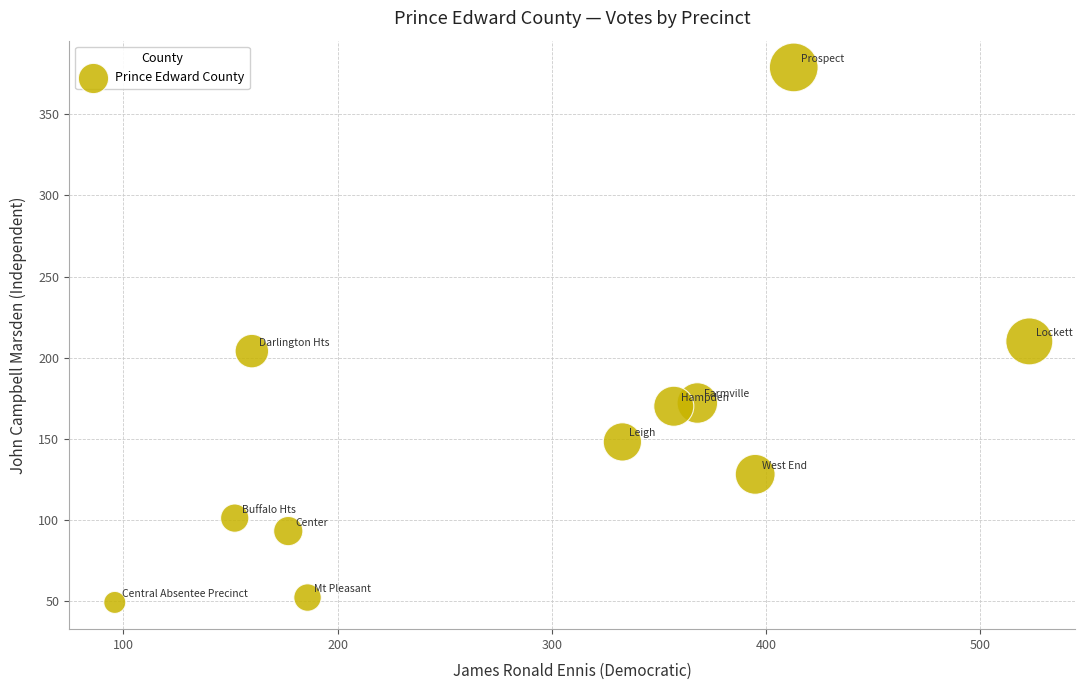

What Y value in the scatter plot is closest to 214?

210